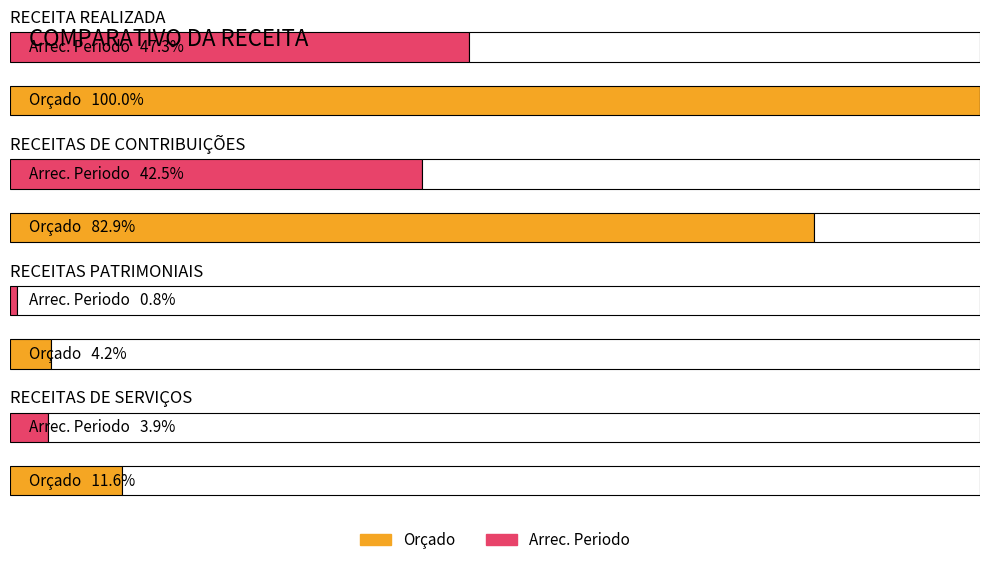

Which series has the largest total across all categories?

Orçado